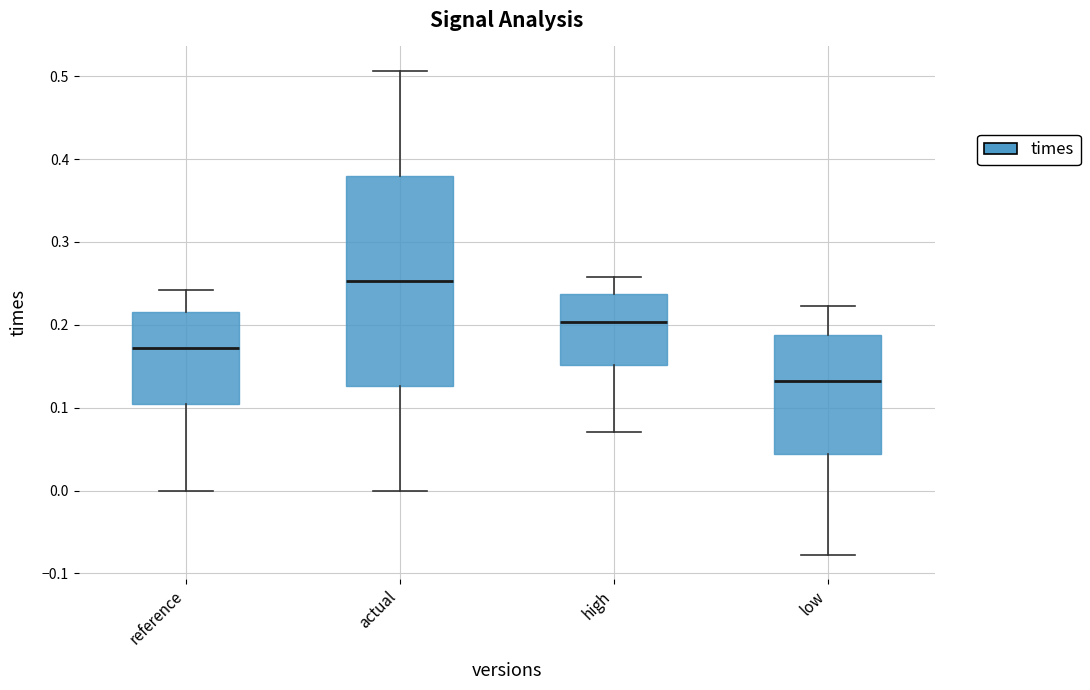

Reading left to right, read every box against the y-axis: the position of its median line, the range the box covers, and the ends of its whiskers. The values are not printed on the chart, so give them approximately, as read against the axis.

reference: median 0.17, box 0.10 to 0.22, whiskers 0.00 to 0.24
actual: median 0.25, box 0.13 to 0.38, whiskers 0.00 to 0.51
high: median 0.20, box 0.15 to 0.24, whiskers 0.07 to 0.26
low: median 0.13, box 0.04 to 0.19, whiskers -0.08 to 0.22